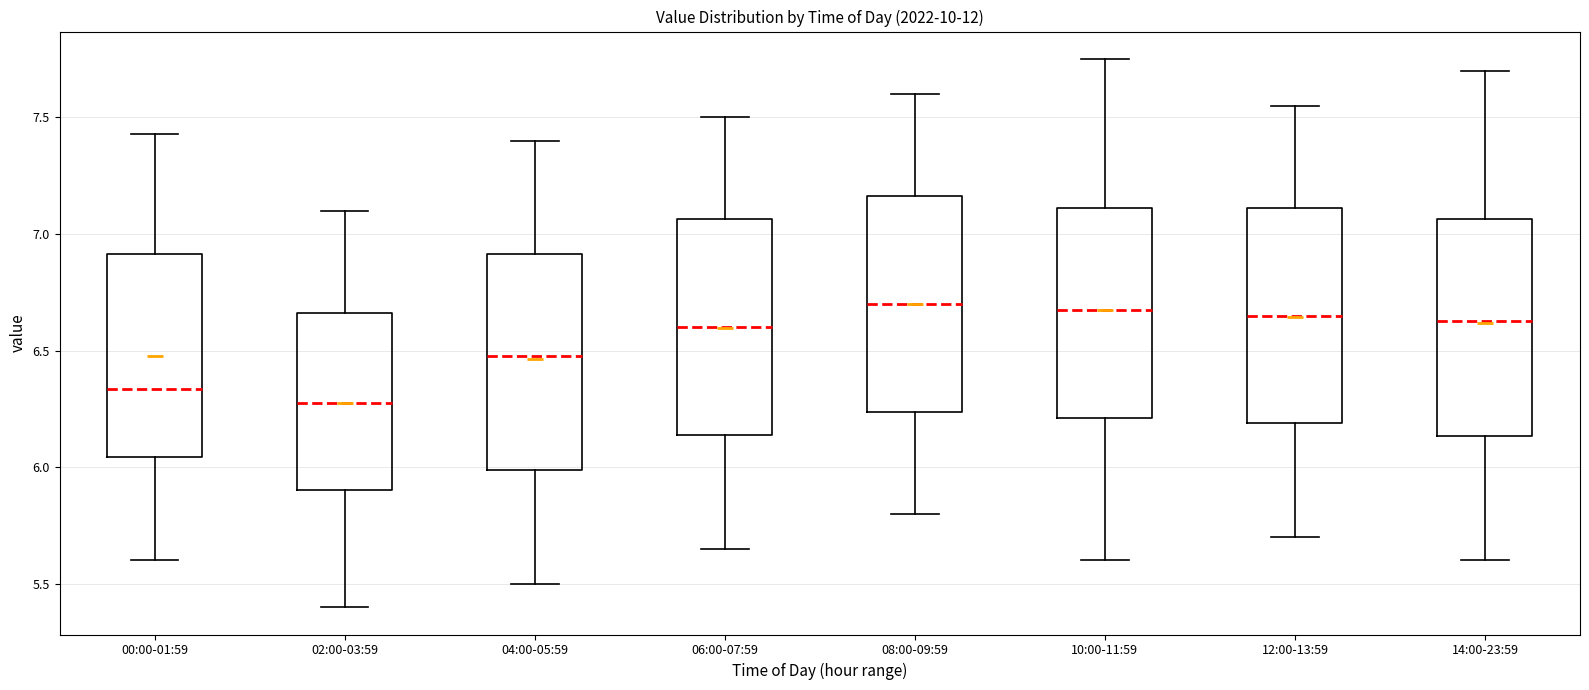

Which box has the lowest median line?

02:00-03:59